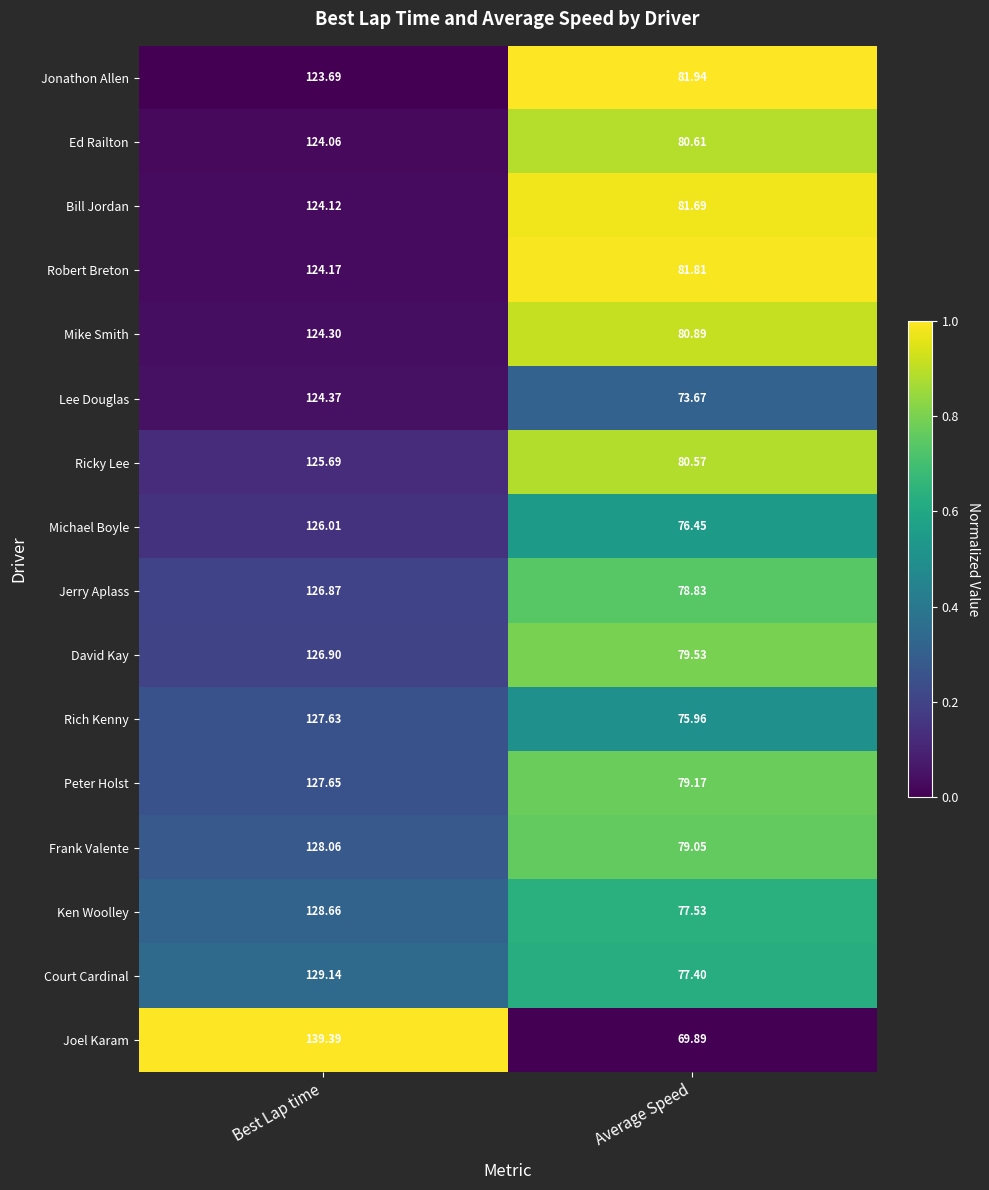

List the labels in order of Bill Jordan value, smallest first.

Average Speed, Best Lap time